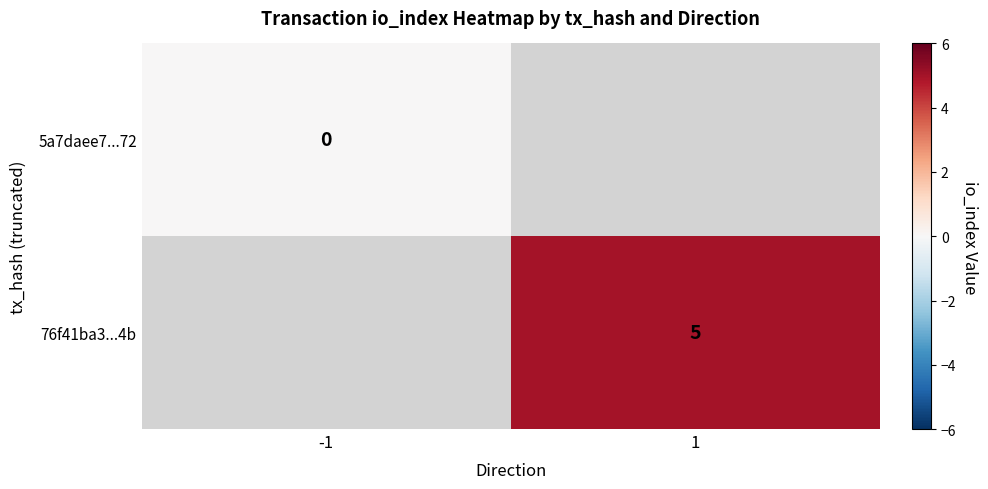

The 76f41ba3...4b series shows 5 at 1. True or false?

True